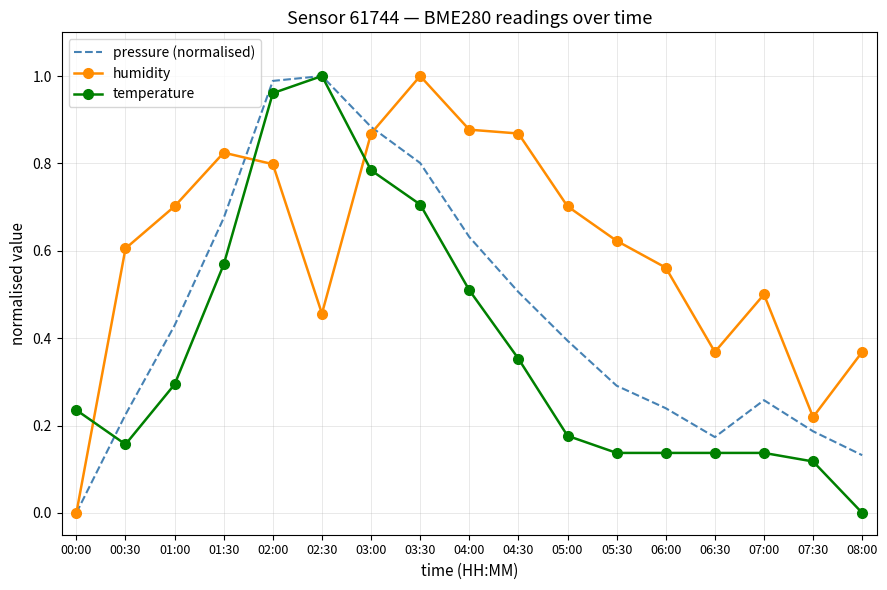

What is the total value across all series at 03:00?

2.5